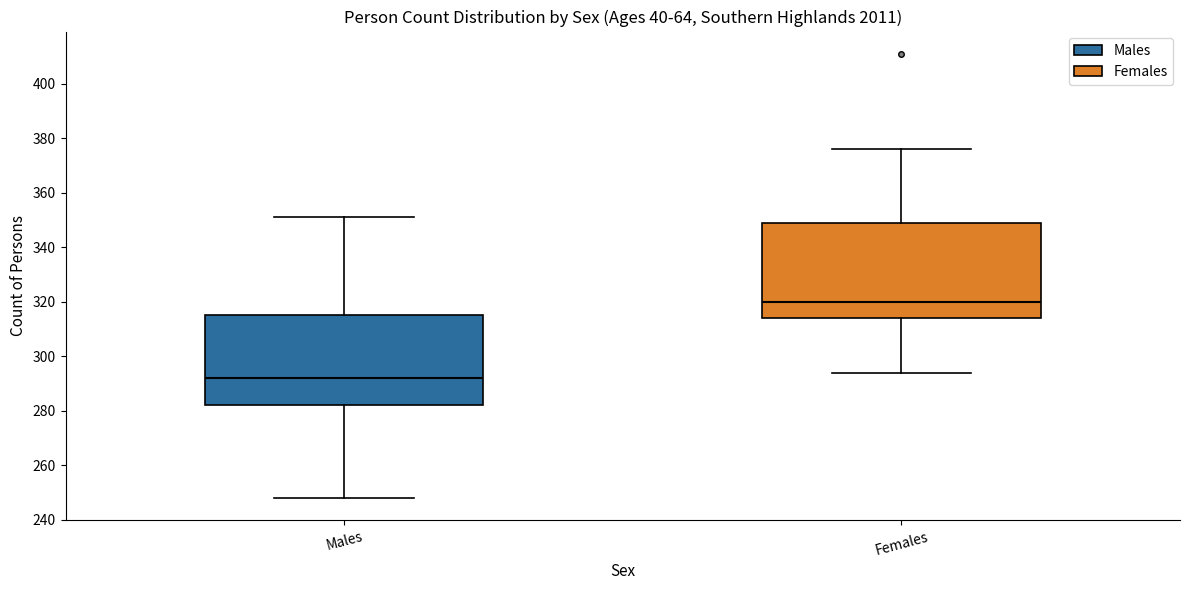

Where does the upper whisker of the box for Females end on the y-axis? The values are not printed on the chart, so give them approximately, as read against the axis.

376